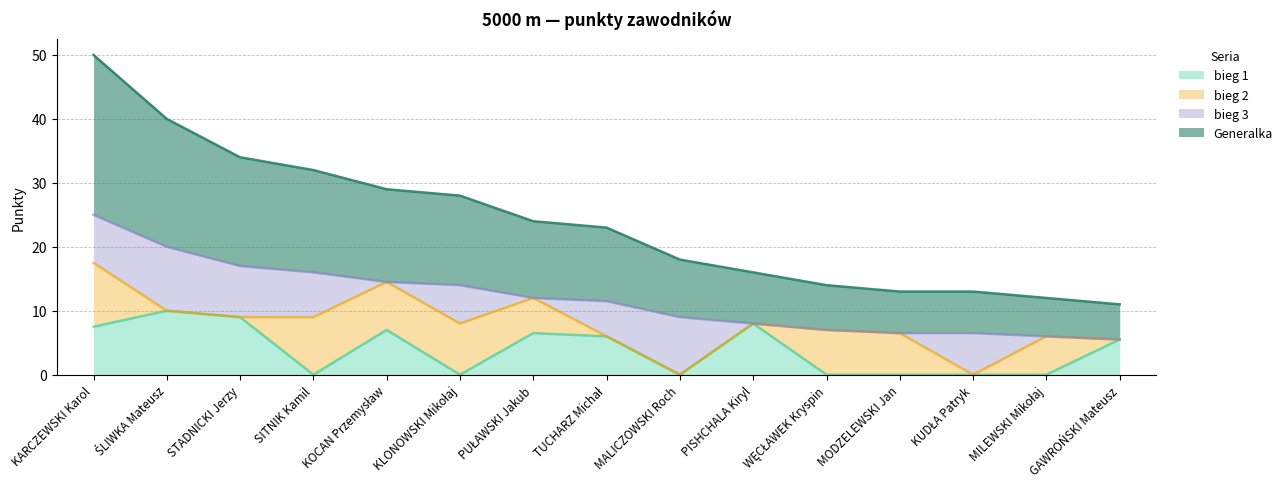

How many interior local peaks does the bieg 1 series have?

4